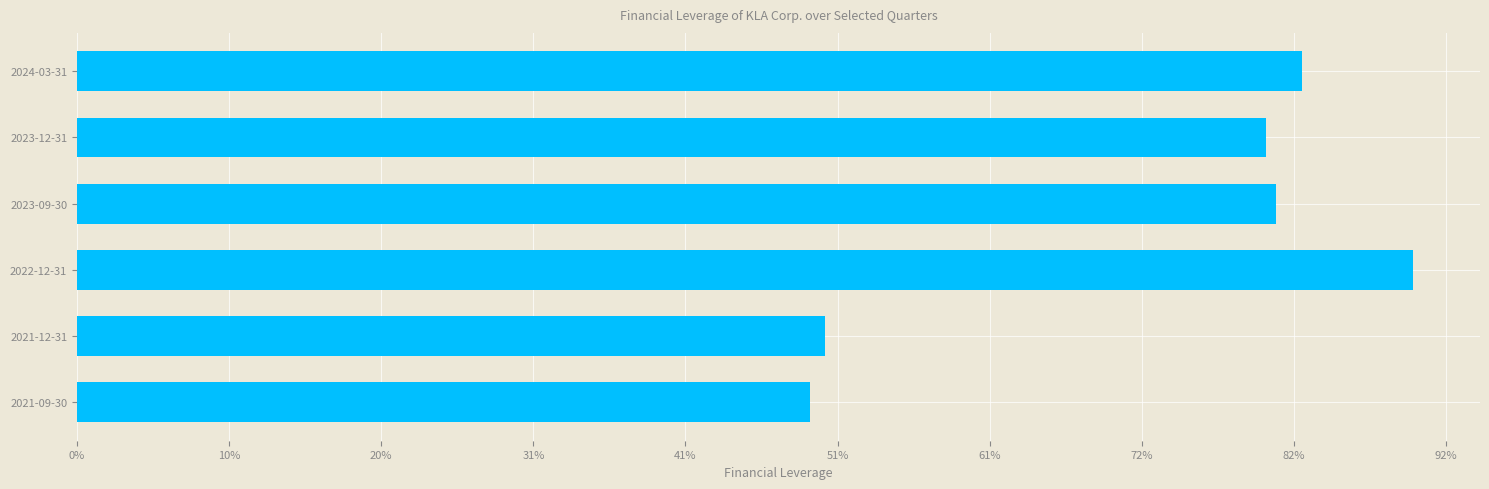

Are the bars horizontal?

Yes